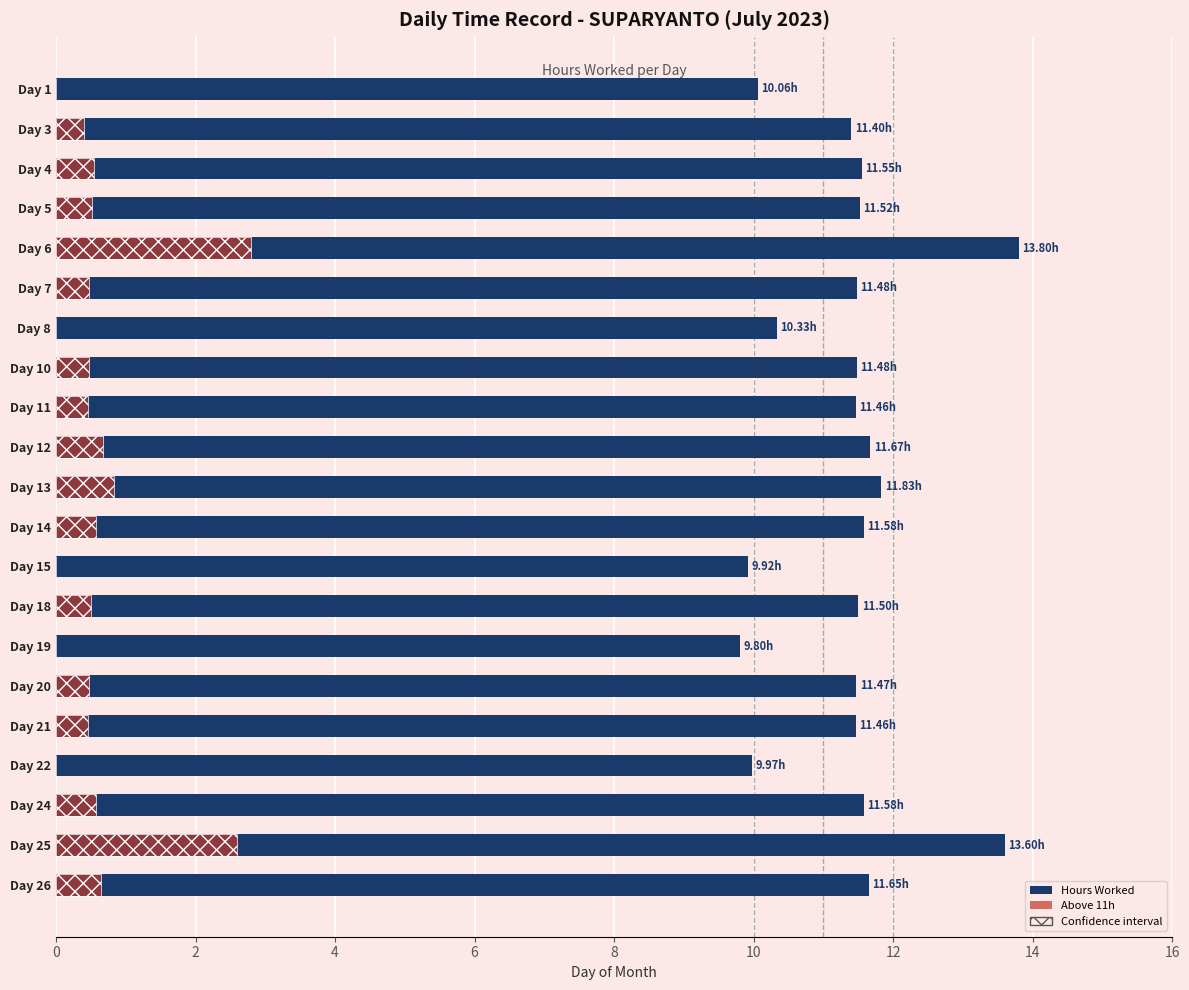

Count the number of categories in the chart.

21